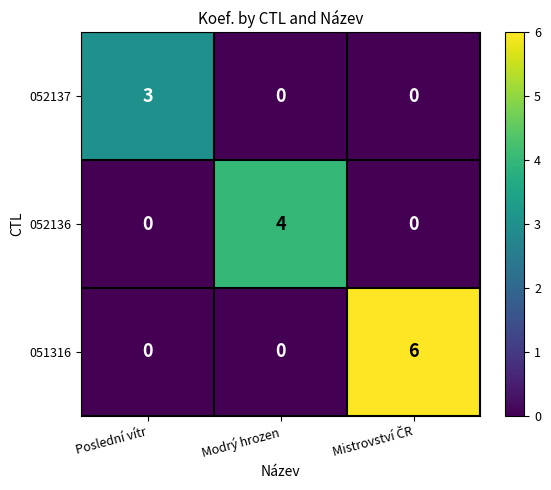

What is the highest value of the 052136 series?

4